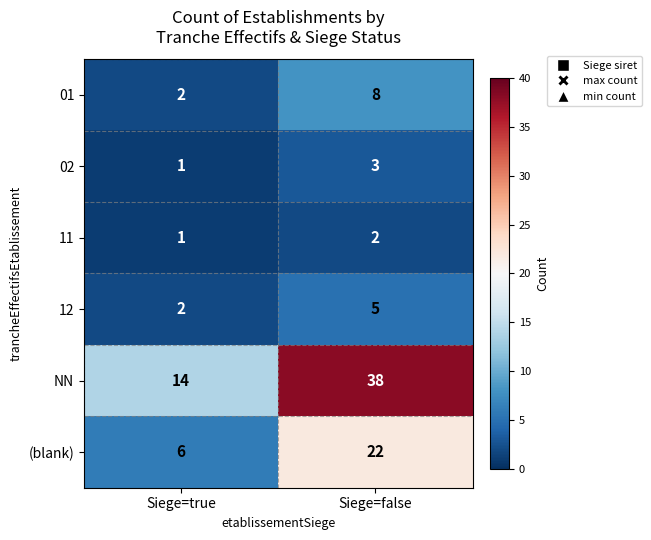

Rank the categories by 02 value from highest to lowest.

Siege=false, Siege=true